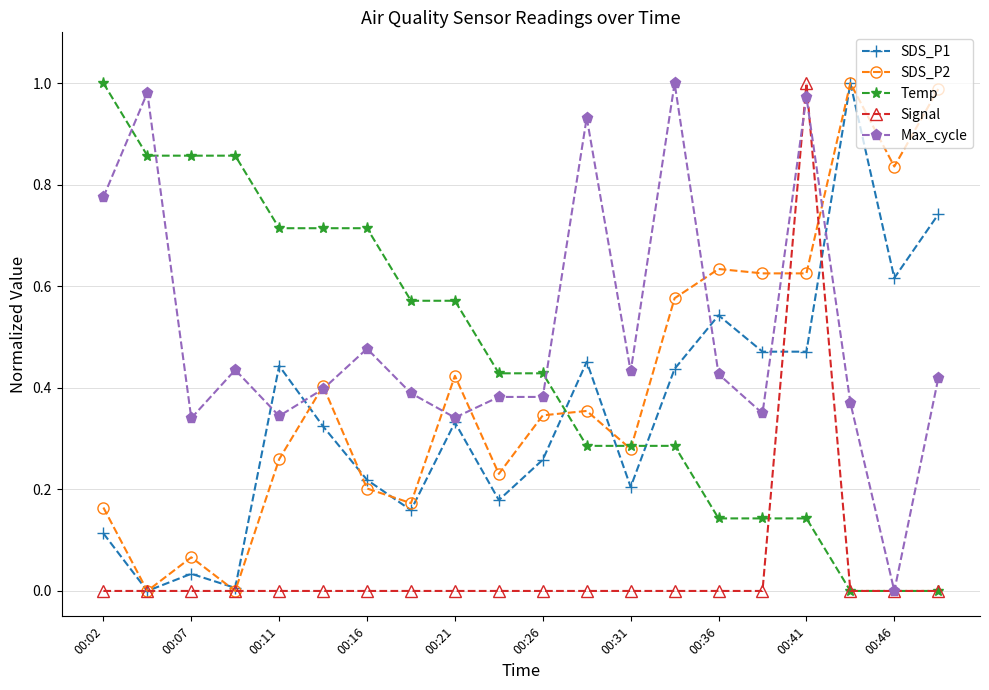

Which series has the largest total across all categories?

Max_cycle